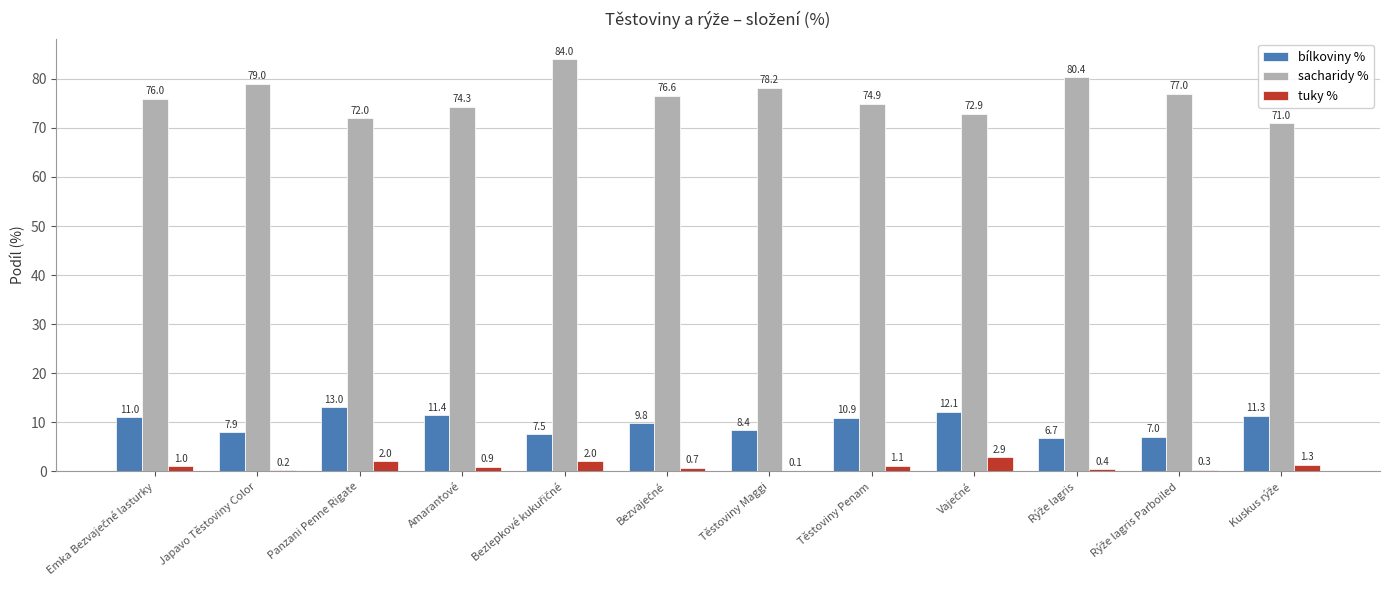

Is the value of tuky % at Panzani Penne Rigate greater than the value of sacharidy % at Těstoviny Maggi?

No